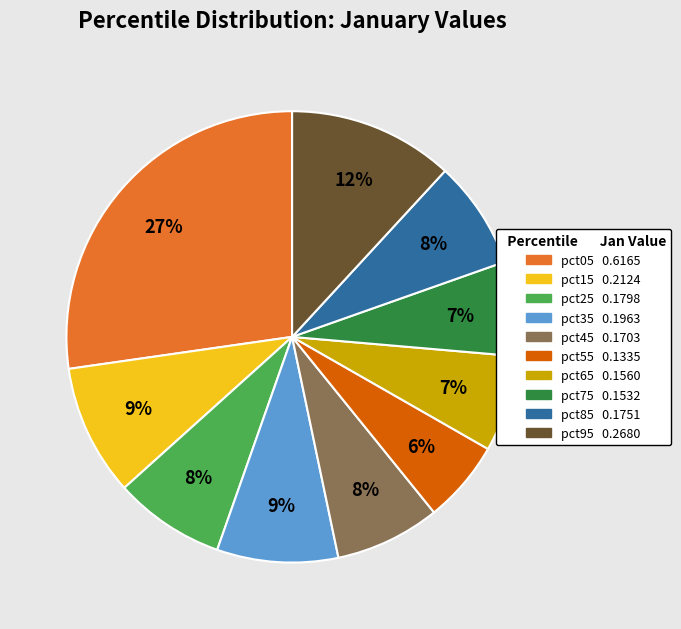

Does pct45 represent more than half of the total?

No